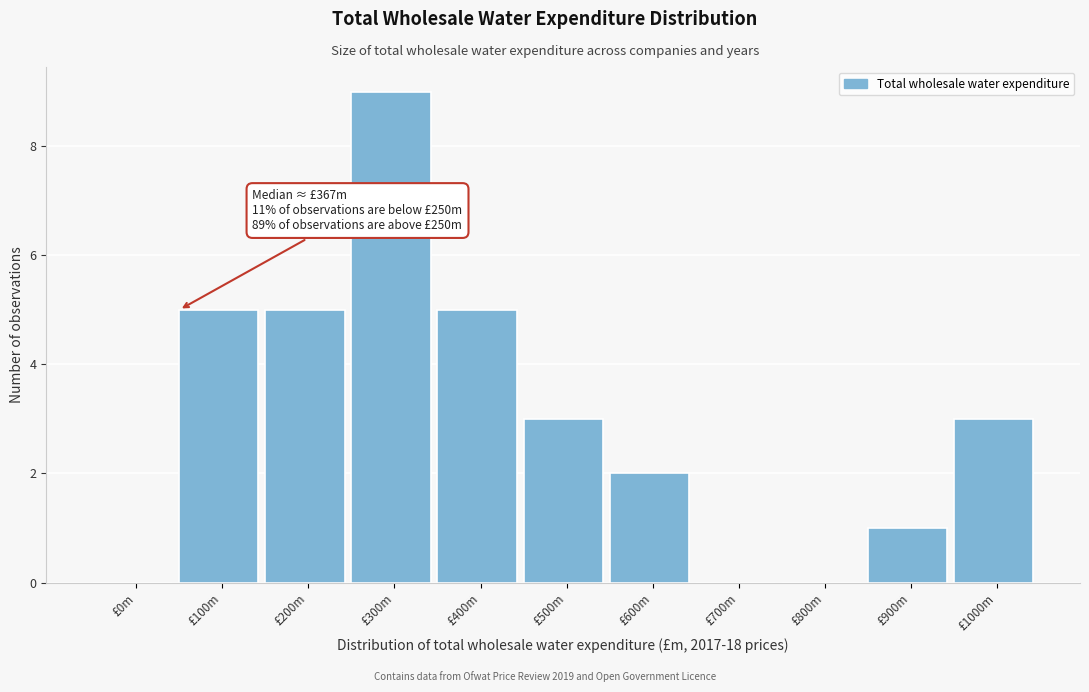

Reading right to left, transcribe all the data shown in this chart.

£1000m=3	£900m=1	£800m=0	£700m=0	£600m=2	£500m=3	£400m=5	£300m=9	£200m=5	£100m=5	£0m=0